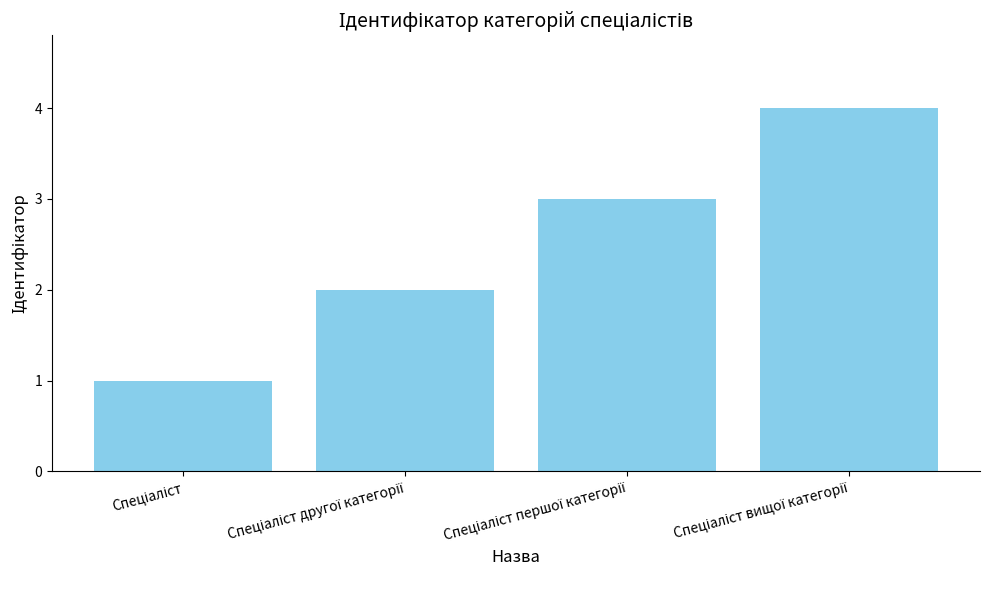

What is the difference between the maximum and minimum values?

3